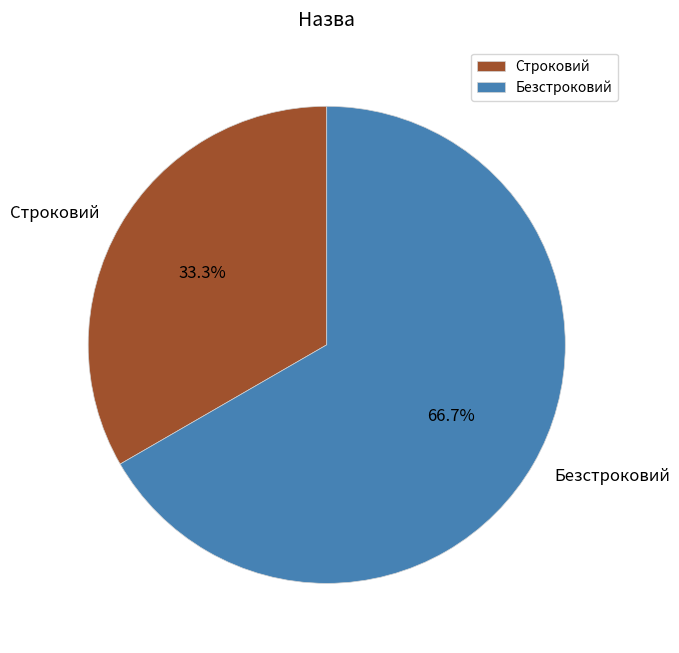

Rank the categories by value from lowest to highest.

Строковий, Безстроковий